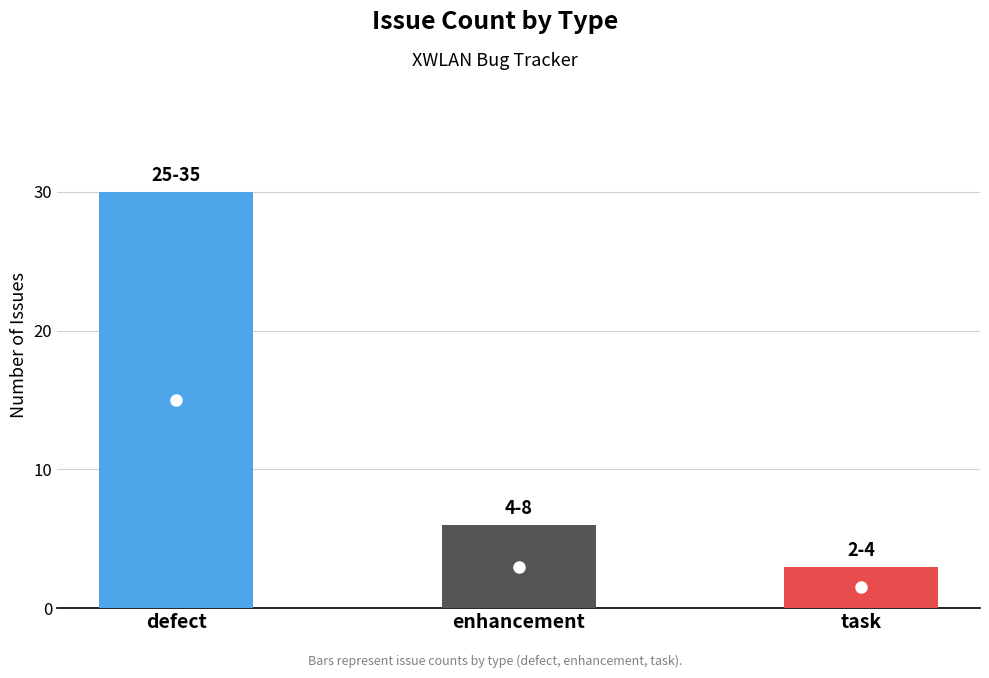

Reading left to right, what are all the values shown in this chart?

defect=30	enhancement=6	task=3